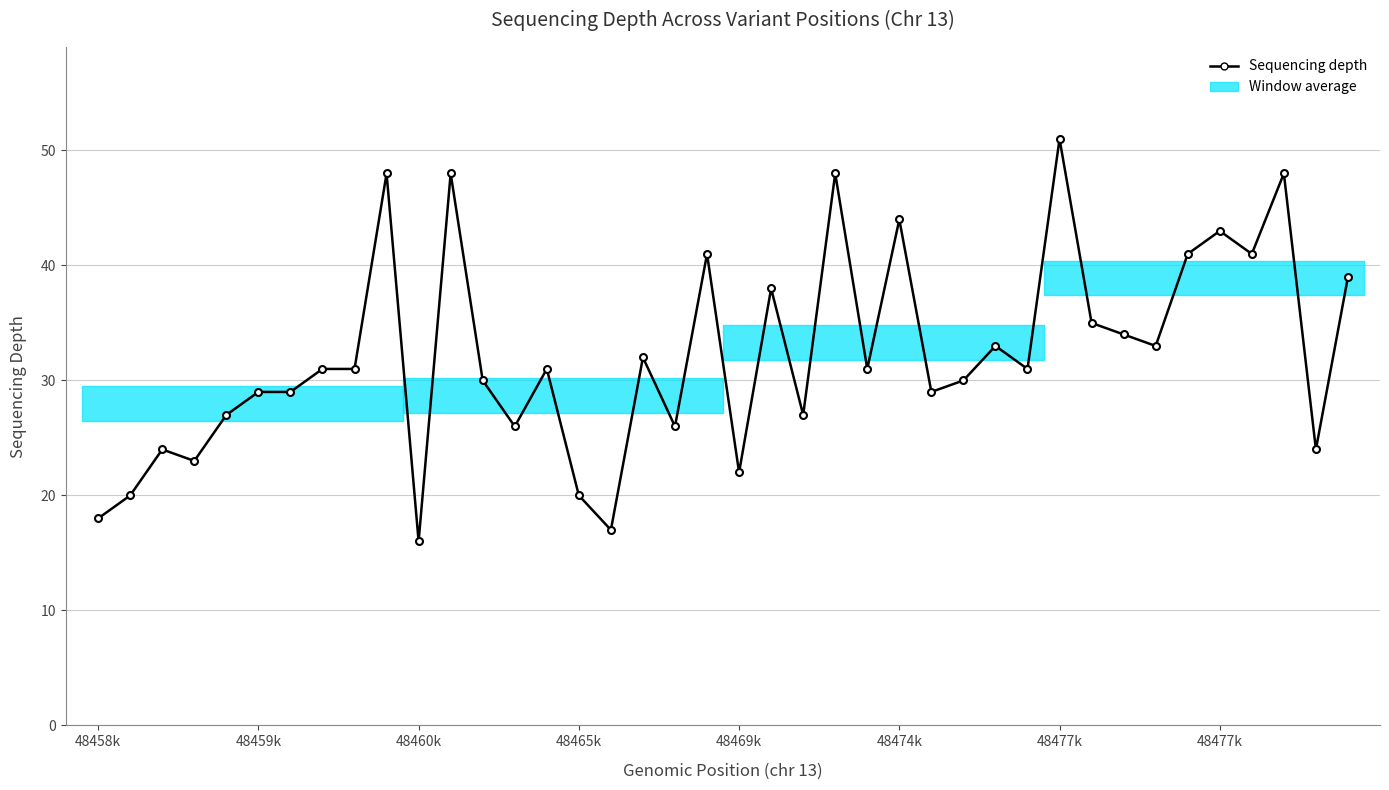

Where is the data nearest to the value 33?

28